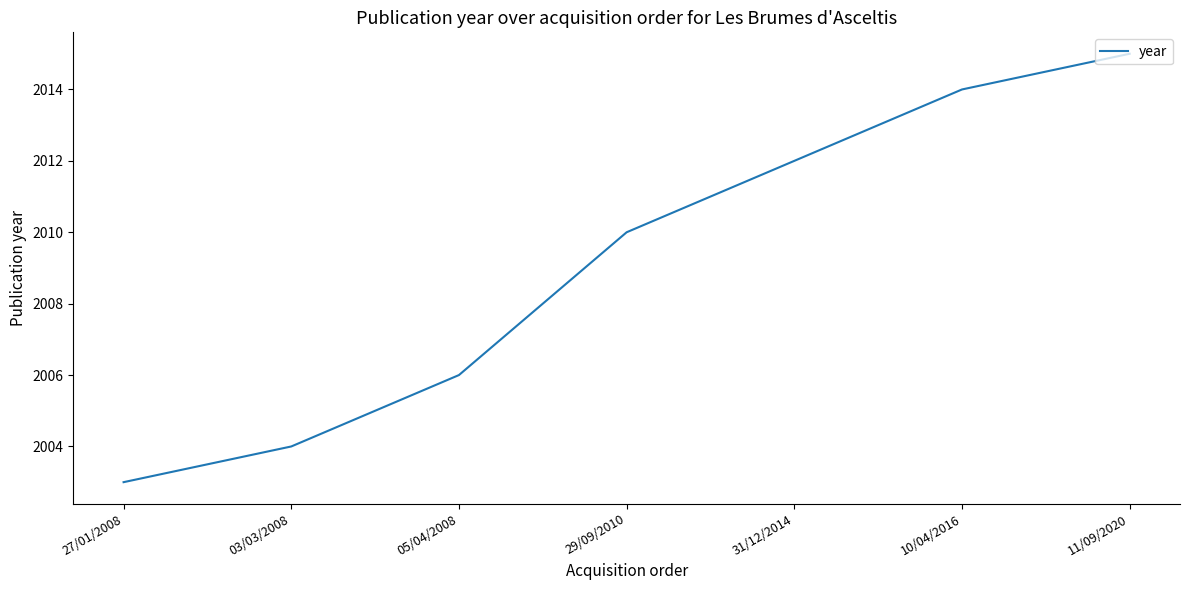

What position from the left is 11/09/2020?

7